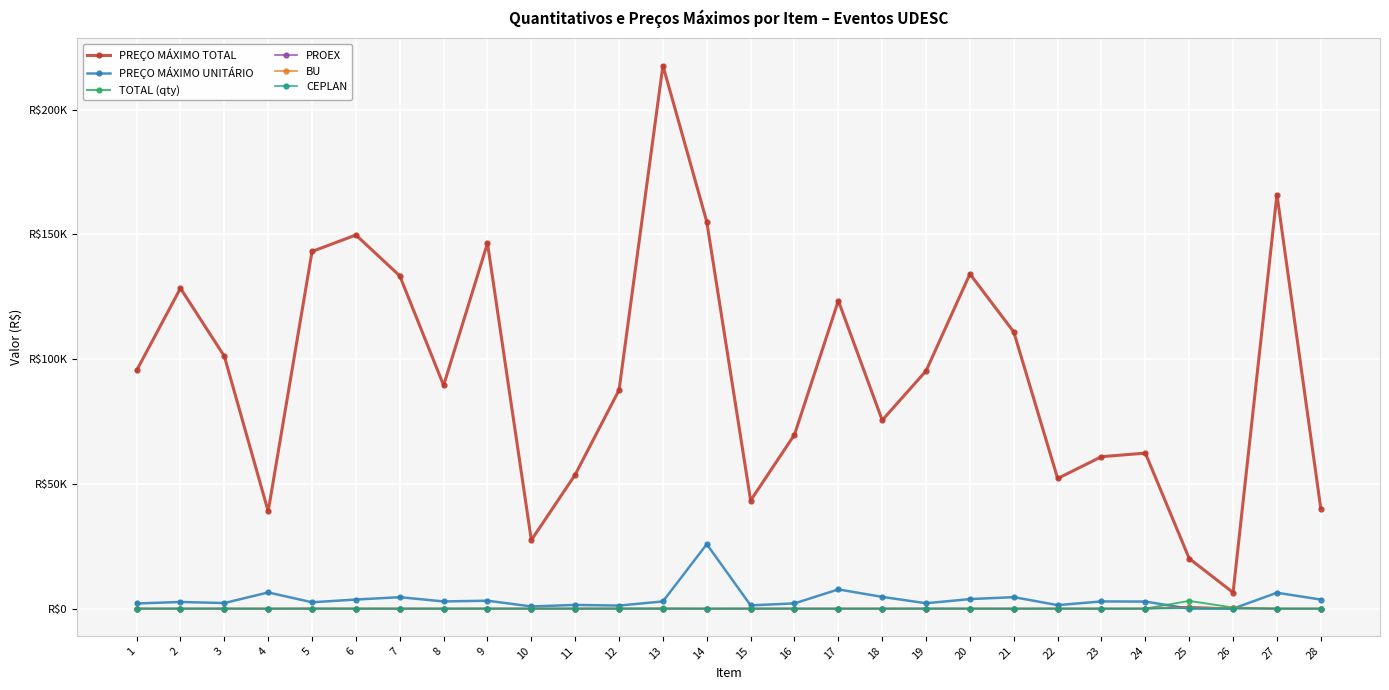

Reading left to right, transcribe all the data shown in this chart.

PREÇO MÁXIMO TOTAL: 1=95439.4	2=128389.0	3=101152.8	4=38986.5	5=143119.2	6=149728.3	7=133354.5	8=89470.0	9=146446.5	10=27462.0	11=53687.5	12=87606.2	13=217623.0	14=155033.3	15=43335.6	16=69728.0	17=123386.9	18=75506.6	19=95277.6	20=134108.5	21=110867.0	22=52158.9	23=60899.8	24=62320.3	25=20088.0	26=6462.0	27=165931.5	28=40109.3
PREÇO MÁXIMO UNITÁRIO: 1=2074.8	2=2674.8	3=2247.8	4=6497.8	5=2555.7	6=3651.9	7=4598.4	8=2886.1	9=3183.6	10=885.9	11=1491.3	12=1233.9	13=2901.6	14=25838.9	15=1313.2	16=2113.0	17=7711.7	18=4719.2	19=2165.4	20=3831.7	21=4619.5	22=1409.7	23=2900.0	24=2832.7	25=6.5	26=14.4	27=6382.0	28=3646.3
TOTAL (qty): 1=46.0	2=48.0	3=45.0	4=6.0	5=56.0	6=41.0	7=29.0	8=31.0	9=46.0	10=31.0	11=36.0	12=71.0	13=75.0	14=6.0	15=33.0	16=33.0	17=16.0	18=16.0	19=44.0	20=35.0	21=24.0	22=37.0	23=21.0	24=22.0	25=3100.0	26=450.0	27=26.0	28=11.0
PROEX: 1=15.0	2=19.0	3=19.0	4=4.0	5=20.0	6=14.0	7=7.0	8=5.0	9=19.0	10=10.0	11=18.0	12=10.0	13=8.0	14=4.0	15=16.0	16=10.0	17=5.0	18=4.0	19=20.0	20=6.0	21=5.0	22=15.0	23=5.0	24=5.0	25=800.0	26=80.0	27=3.0	28=2.0
BU: 1=12.0	2=10.0	3=5.0	4=2.0	5=15.0	6=12.0	7=12.0	8=15.0	9=8.0	10=8.0	11=10.0	12=20.0	13=25.0	14=2.0	15=8.0	16=10.0	17=4.0	18=7.0	19=6.0	20=8.0	21=6.0	22=4.0	23=8.0	24=12.0	25=500.0	26=200.0	27=6.0	28=7.0
CEPLAN: 1=2.0	2=0.0	3=0.0	4=0.0	5=3.0	6=3.0	7=1.0	8=4.0	9=3.0	10=3.0	11=3.0	12=0.0	13=3.0	14=0.0	15=3.0	16=2.0	17=0.0	18=0.0	19=16.0	20=0.0	21=2.0	22=5.0	23=0.0	24=0.0	25=200.0	26=50.0	27=3.0	28=1.0